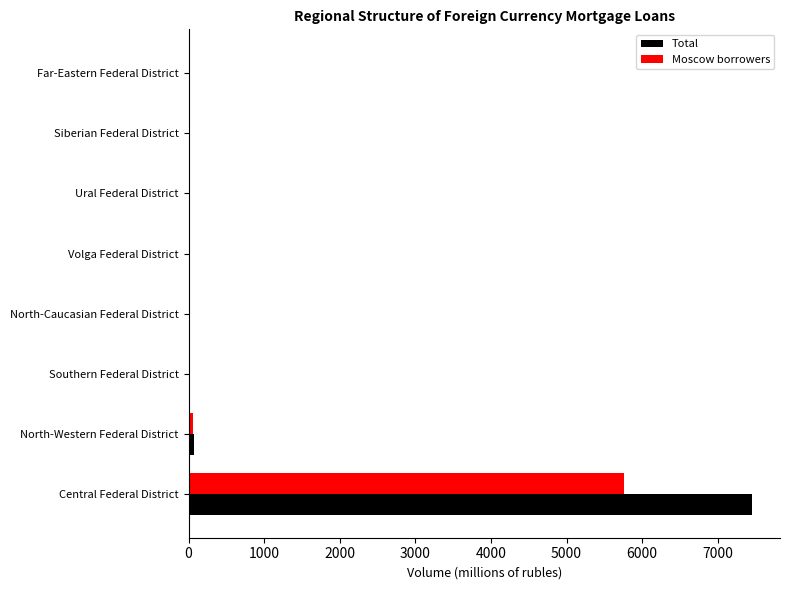

The Total series shows 0 at Siberian Federal District. True or false?

True